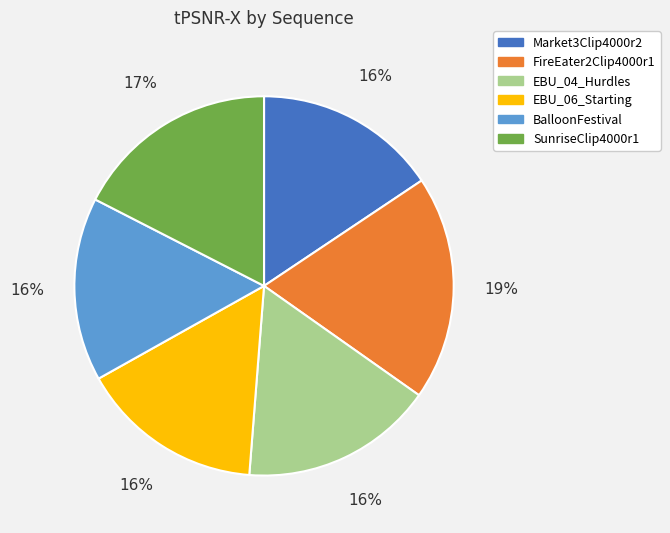

Does any single category account for the majority?

No